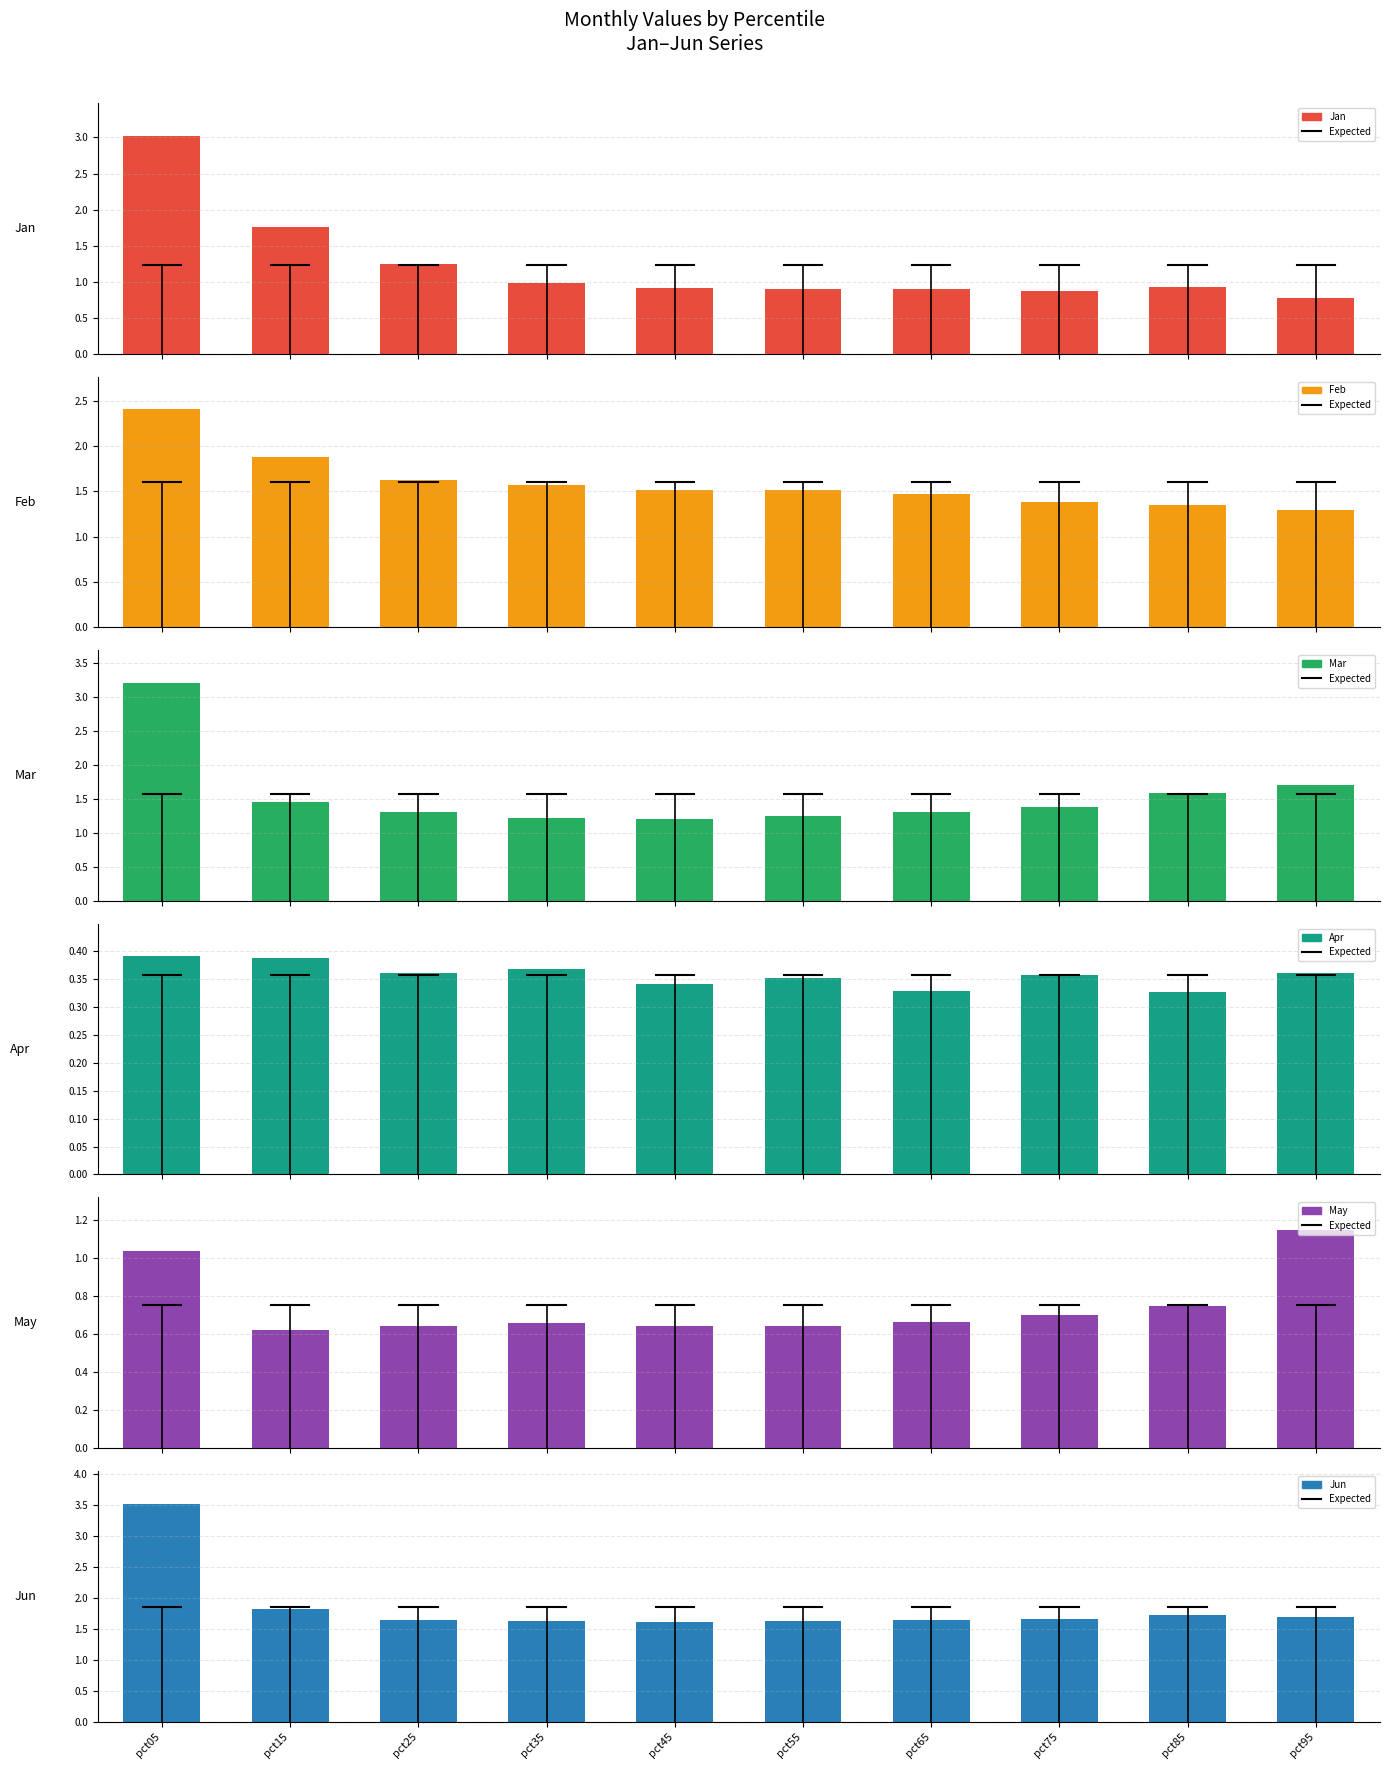

Is it true that May equals 0.5 at pct35?

False